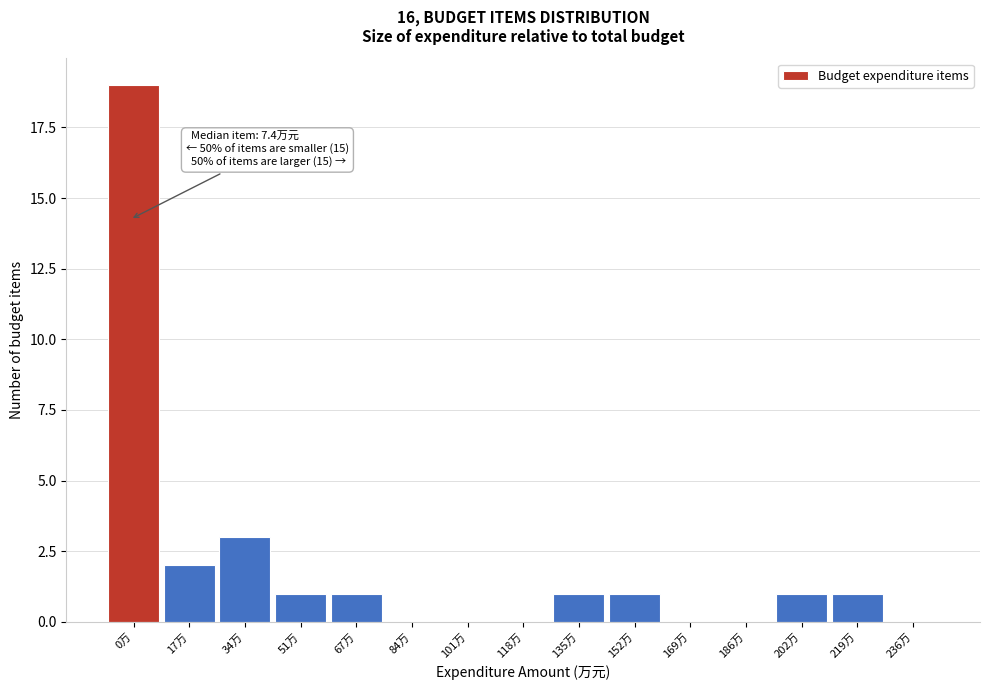

Reading left to right, transcribe all the data shown in this chart.

0万=19	17万=2	34万=3	51万=1	67万=1	84万=0	101万=0	118万=0	135万=1	152万=1	169万=0	186万=0	202万=1	219万=1	236万=0